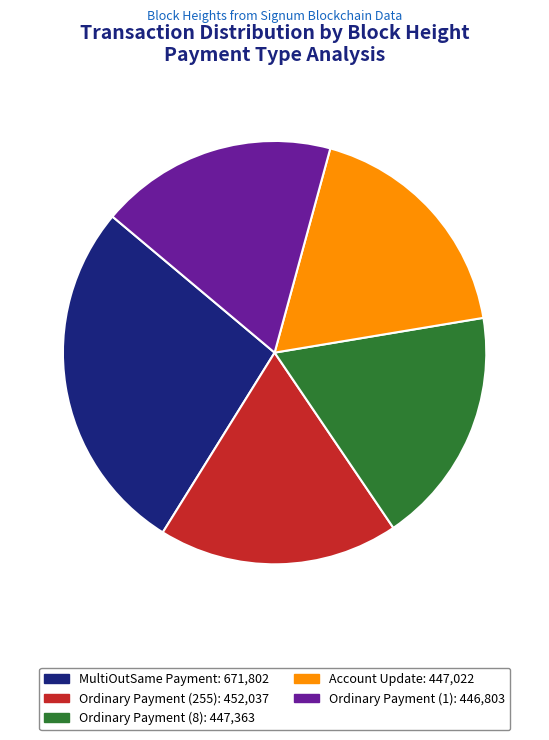

To the nearest percent, what is the average slice percentage?

20%